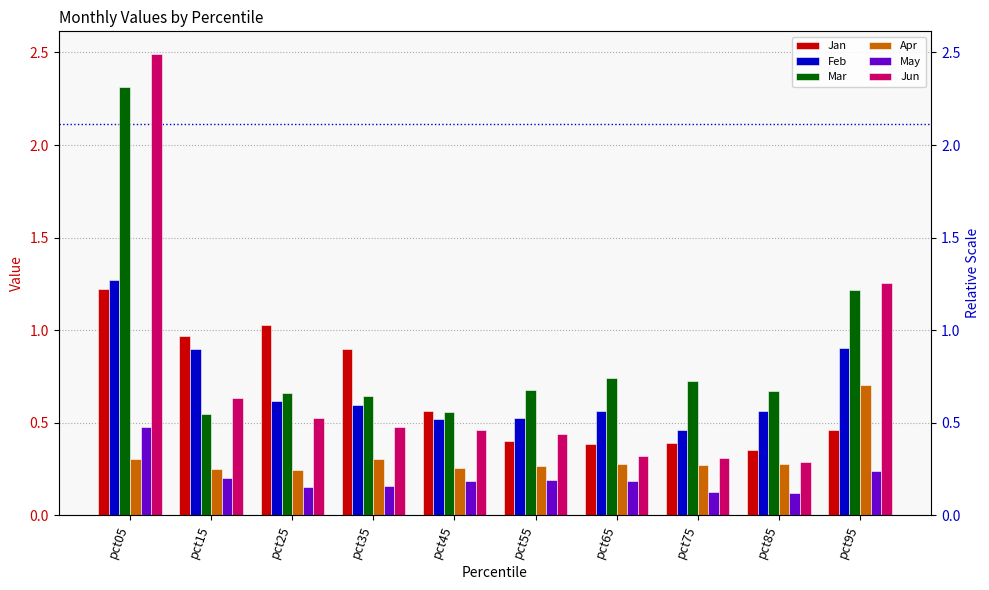

Does the chart contain stacked bars?

No